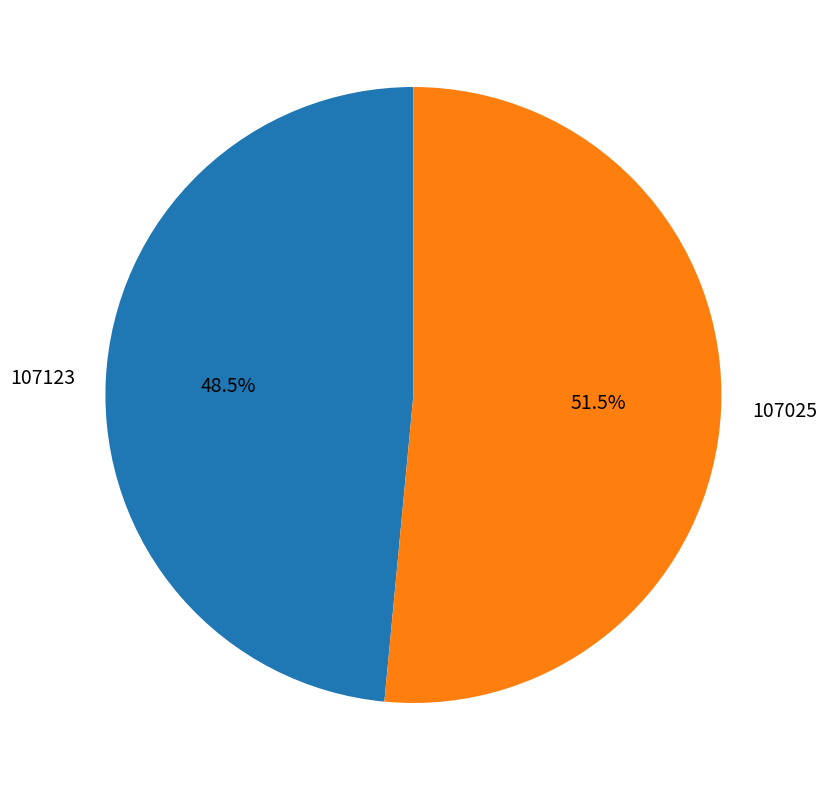

Rank the categories by value from lowest to highest.

107123, 107025